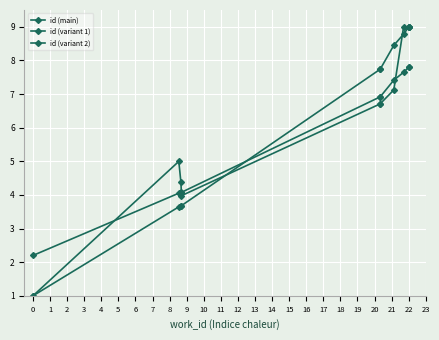

Is it true that id (variant 2) equals 1.7 at 22?

False